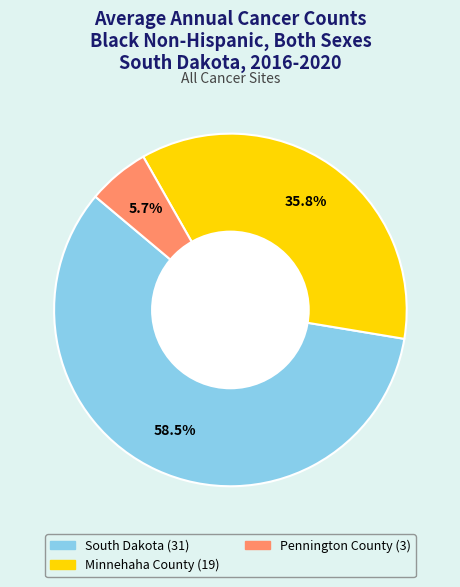

What is the largest slice in the pie chart?

South Dakota